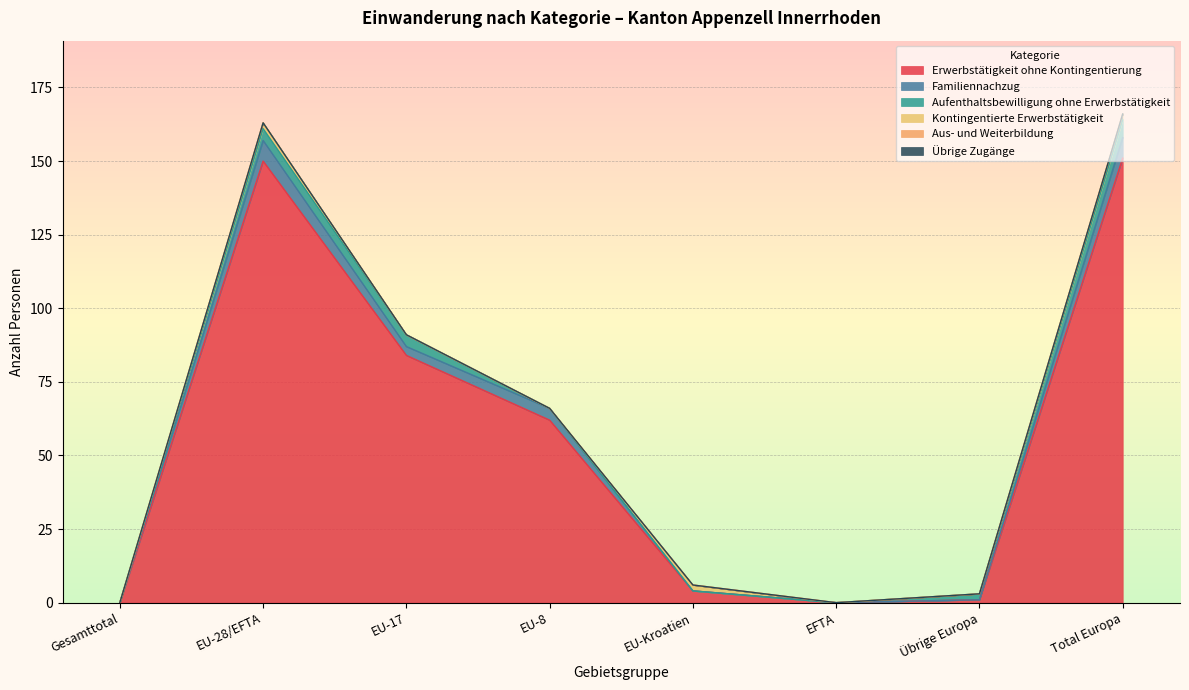

What value does the Kontingentierte Erwerbstätigkeit series have at Total Europa?

2